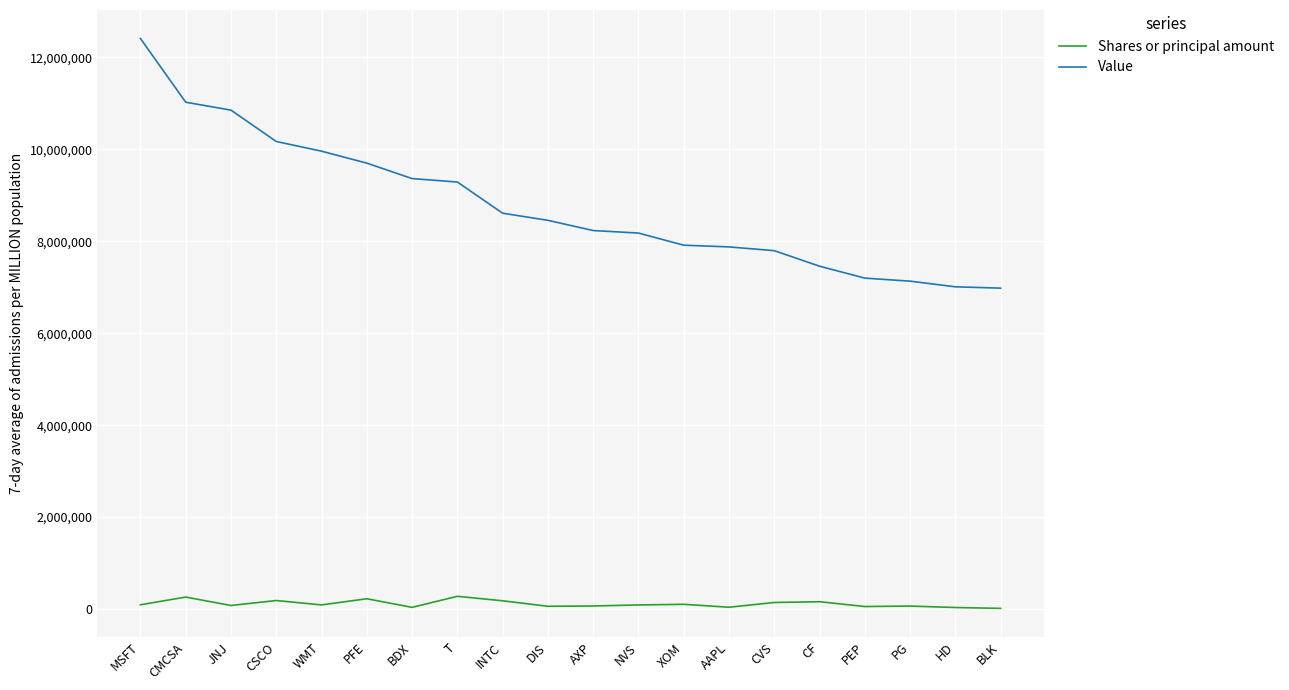

What position from the left is JNJ?

3